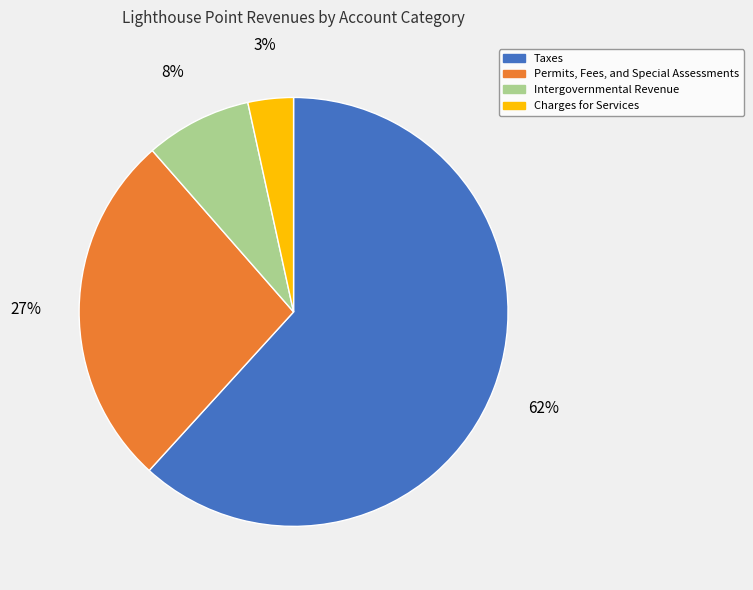

Which slice is the smallest?

Charges for Services